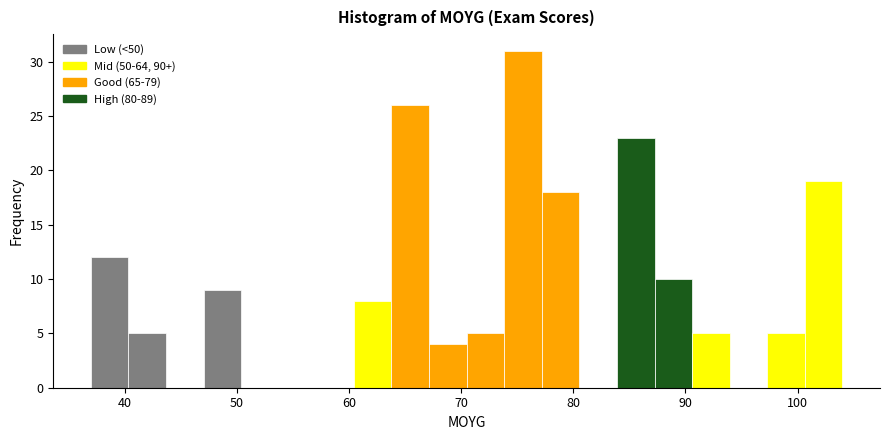

Read against the x-axis, roughly where is the centre of the tallest bar?

76